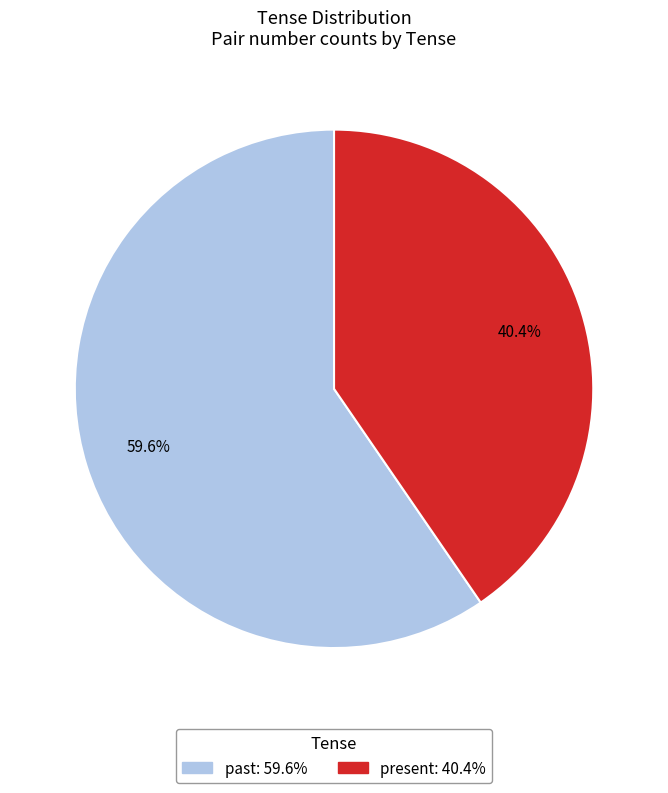

Do past and present together represent more than half of the pie?

Yes